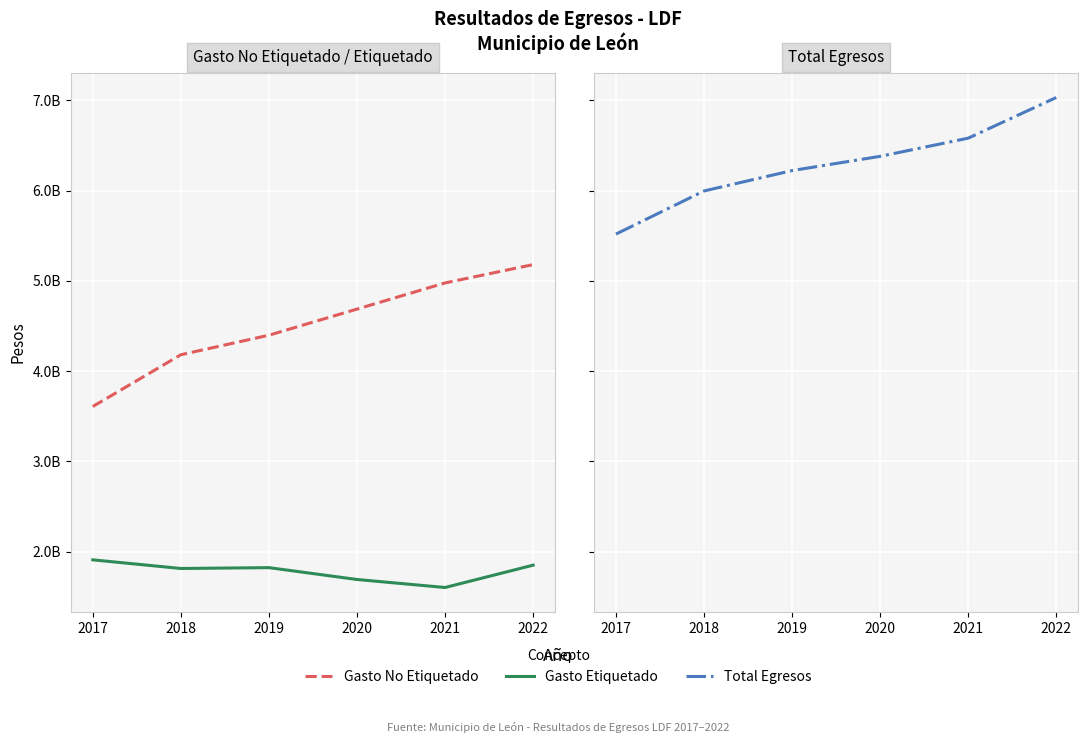

Reading left to right, transcribe all the data shown in this chart.

Gasto No Etiquetado: 3608449747.0	4181795632.0	4398257338.0	4687515967.0	4977292847.5	5180448333.1
Gasto Etiquetado: 1909838691.0	1814087150.0	1823478805.0	1692176785.0	1603469469.5	1850895368.7
Total Egresos: 5518288438.0	5995882782.0	6221736143.0	6379692752.0	6580762317.1	7031343701.8